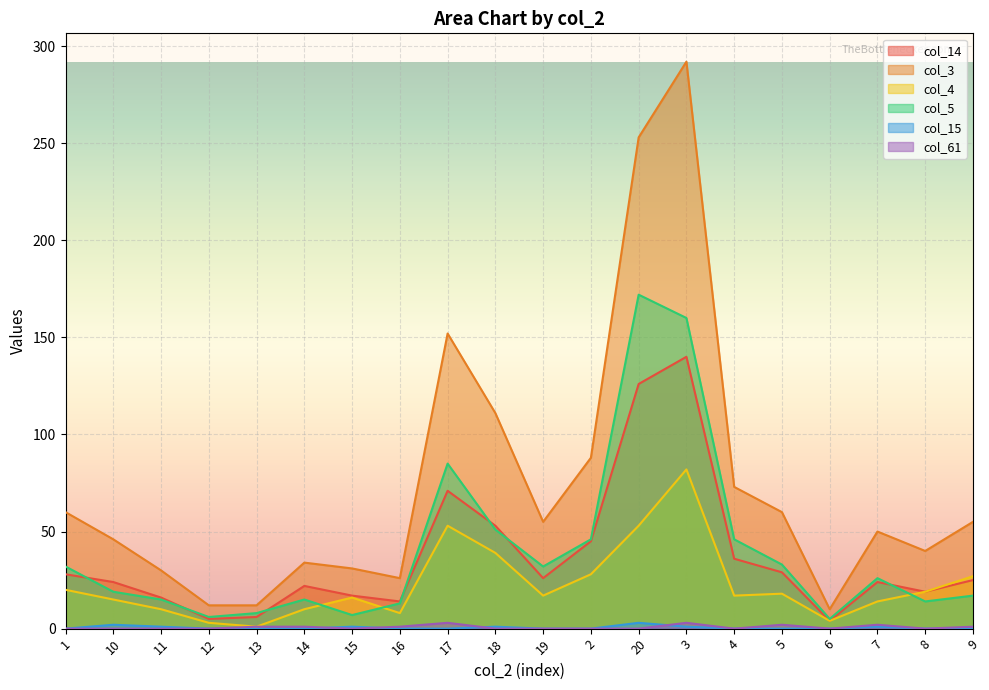

Which category has the lowest value across all series?

1